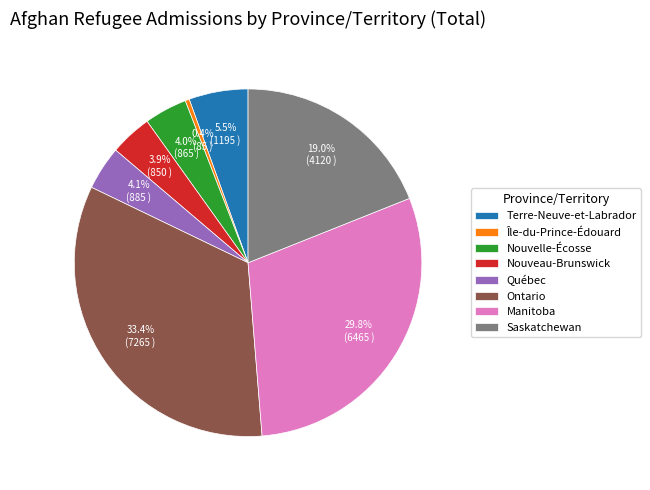

How many segments does this pie chart have?

8